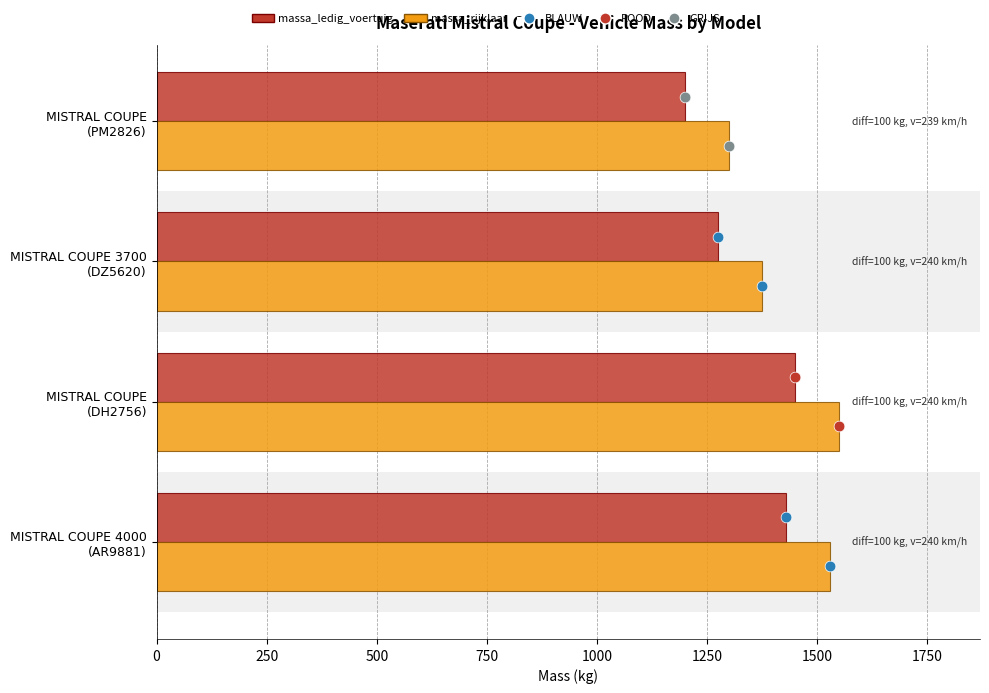

At how many categories does at least one series exceed 1374?

3